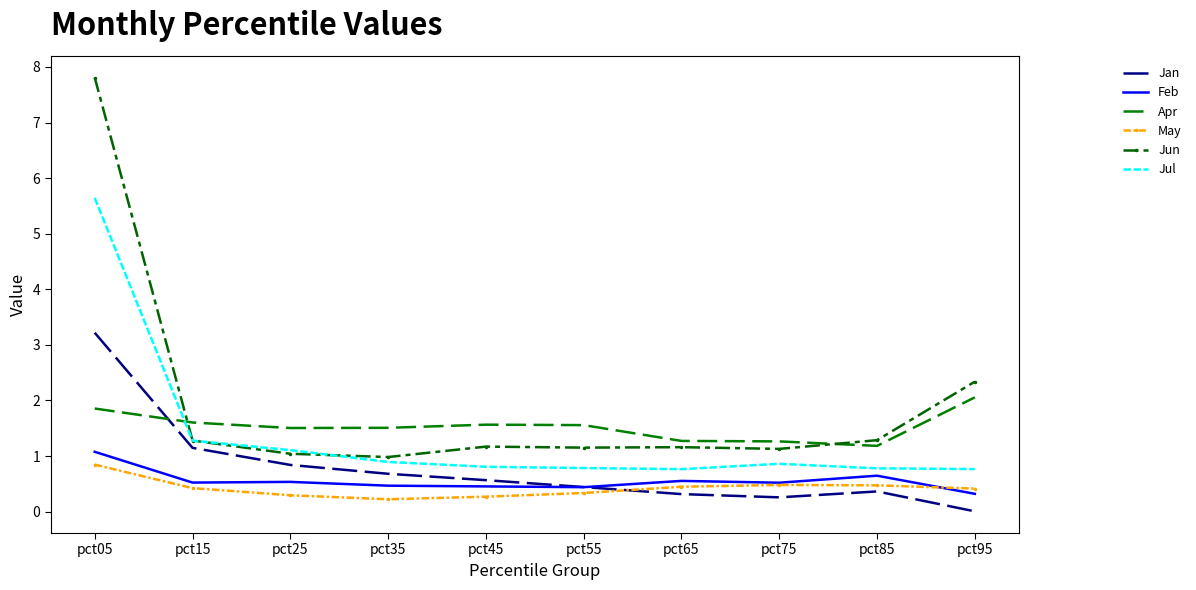

What is the minimum value for Feb?

0.3